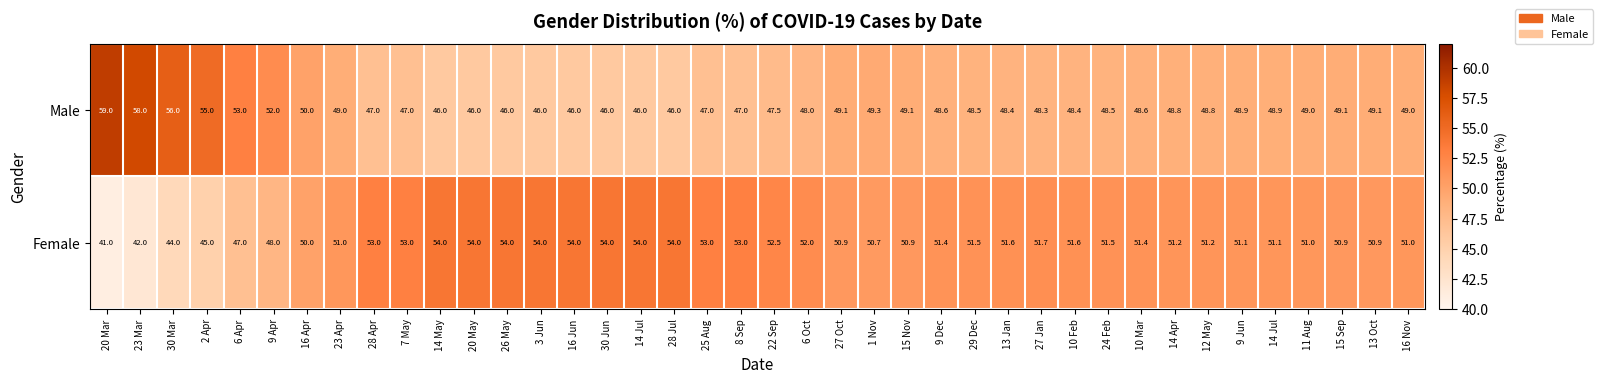

Reading right to left, extract all data points from this chart.

Male: 16 Nov=49.0	13 Oct=49.1	15 Sep=49.1	11 Aug=49.0	14 Jul=48.9	9 Jun=48.9	12 May=48.8	14 Apr=48.8	10 Mar=48.6	24 Feb=48.5	10 Feb=48.4	27 Jan=48.3	13 Jan=48.4	29 Dec=48.5	9 Dec=48.6	15 Nov=49.1	1 Nov=49.3	27 Oct=49.1	6 Oct=48.0	22 Sep=47.5	8 Sep=47.0	25 Aug=47.0	28 Jul=46.0	14 Jul=46.0	30 Jun=46.0	16 Jun=46.0	3 Jun=46.0	26 May=46.0	20 May=46.0	14 May=46.0	7 May=47.0	28 Apr=47.0	23 Apr=49.0	16 Apr=50.0	9 Apr=52.0	6 Apr=53.0	2 Apr=55.0	30 Mar=56.0	23 Mar=58.0	20 Mar=59.0
Female: 16 Nov=51.0	13 Oct=50.9	15 Sep=50.9	11 Aug=51.0	14 Jul=51.1	9 Jun=51.1	12 May=51.2	14 Apr=51.2	10 Mar=51.4	24 Feb=51.5	10 Feb=51.6	27 Jan=51.7	13 Jan=51.6	29 Dec=51.5	9 Dec=51.4	15 Nov=50.9	1 Nov=50.7	27 Oct=50.9	6 Oct=52.0	22 Sep=52.5	8 Sep=53.0	25 Aug=53.0	28 Jul=54.0	14 Jul=54.0	30 Jun=54.0	16 Jun=54.0	3 Jun=54.0	26 May=54.0	20 May=54.0	14 May=54.0	7 May=53.0	28 Apr=53.0	23 Apr=51.0	16 Apr=50.0	9 Apr=48.0	6 Apr=47.0	2 Apr=45.0	30 Mar=44.0	23 Mar=42.0	20 Mar=41.0